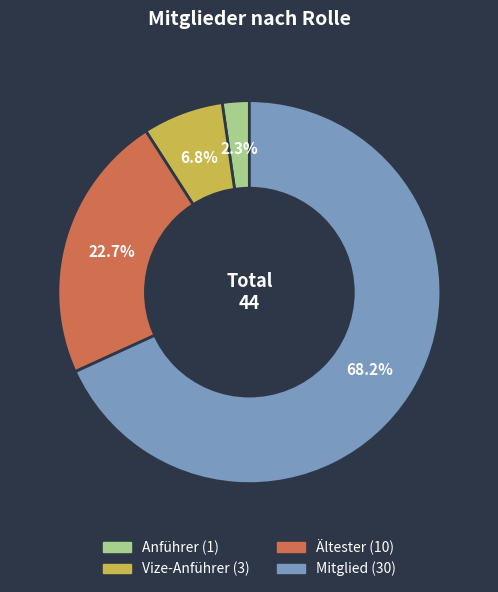

Which slice is the largest?

Mitglied